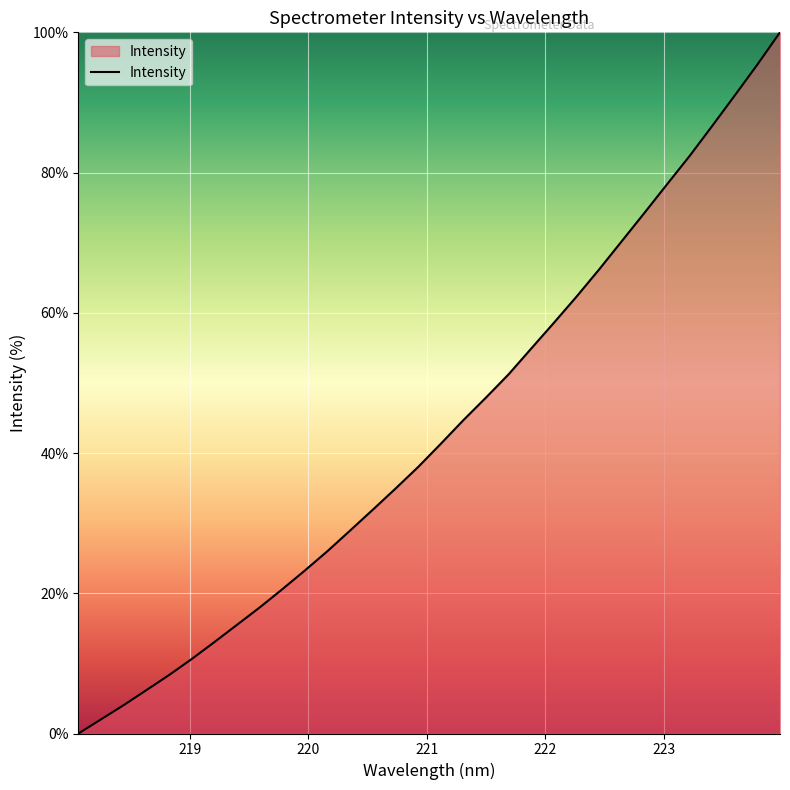

What is the maximum value shown in the chart?

100.0